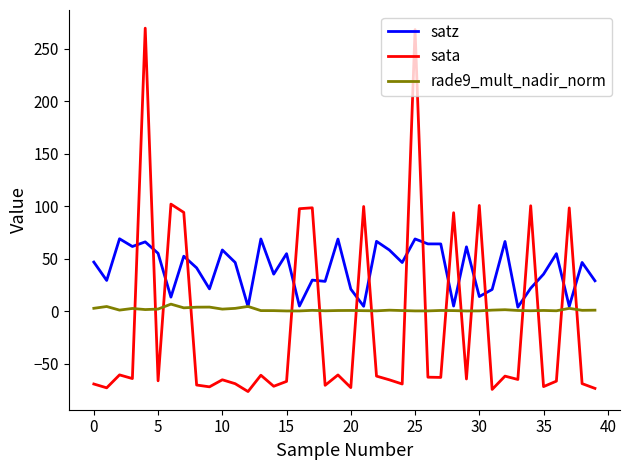

True or false: sata and satz cross at least once.

True